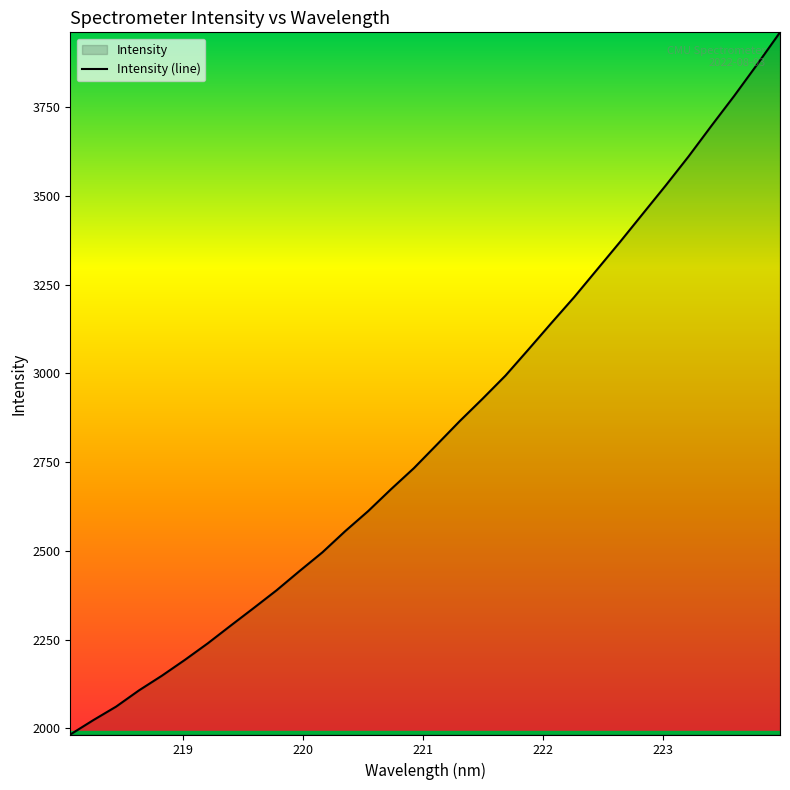

Count the number of data series in this chart.

1